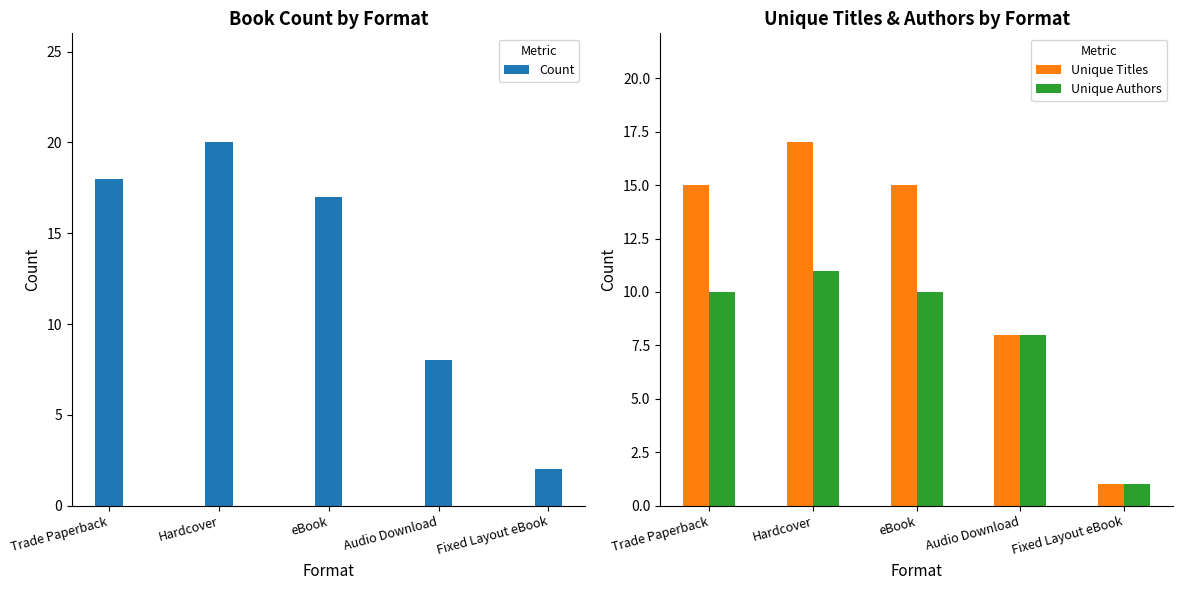

What is the sum of the Unique Authors values at eBook and Hardcover?

21